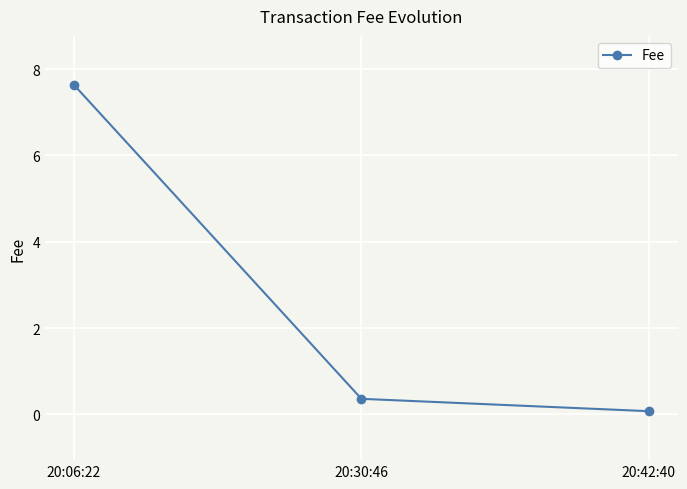

Is it true that the value at 20:42:40 is 0.1?

True